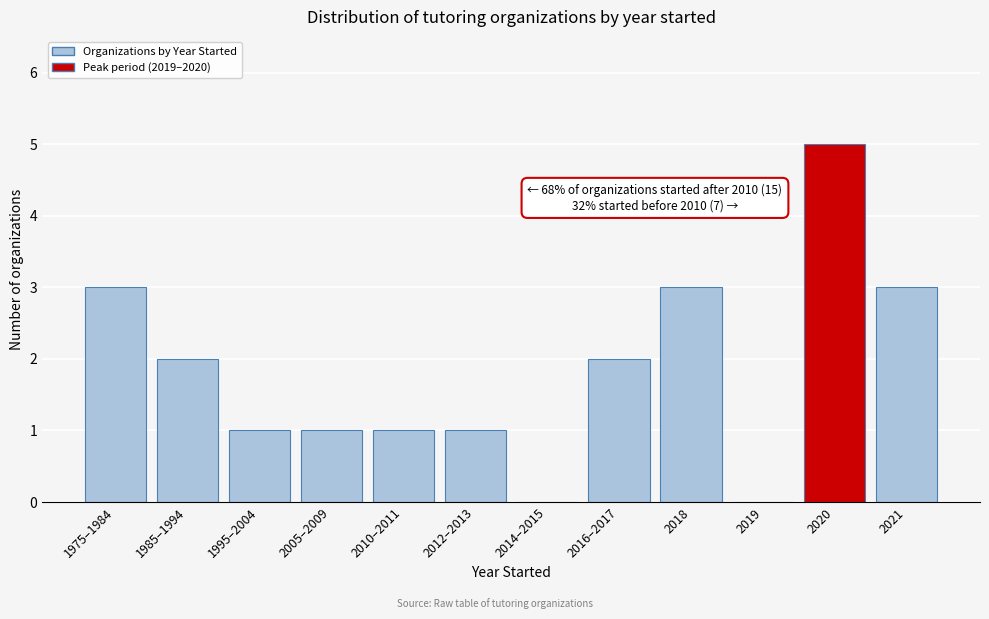

Reading right to left, extract all data points from this chart.

2021=3	2020=5	2019=0	2018=3	2016–2017=2	2014–2015=0	2012–2013=1	2010–2011=1	2005–2009=1	1995–2004=1	1985–1994=2	1975–1984=3